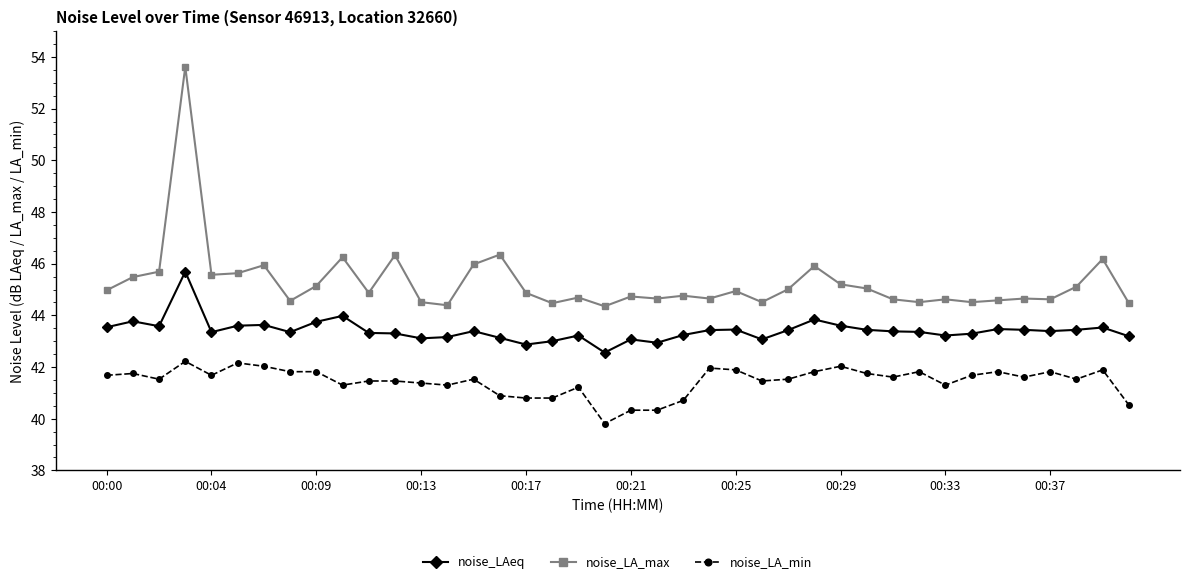

How many categories are shown in the chart?

40